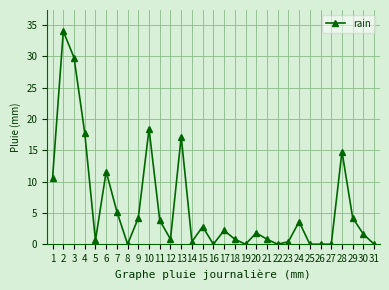

Reading right to left, what are all the values shown in this chart?

0.0	1.6	4.2	14.8	0.0	0.0	0.0	3.6	0.4	0.0	0.8	1.8	0.0	0.8	2.2	0.0	2.8	0.4	17.2	0.8	3.8	18.4	4.2	0.0	5.2	11.6	0.6	17.8	29.8	34.0	10.6